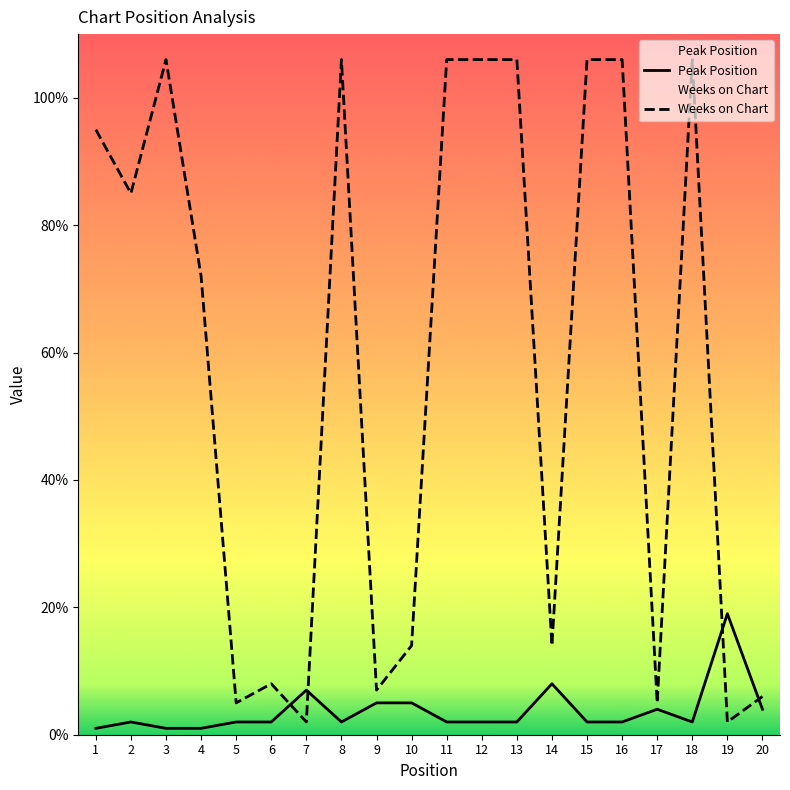

What is the sum of the Peak Position values at 12 and 16?

4